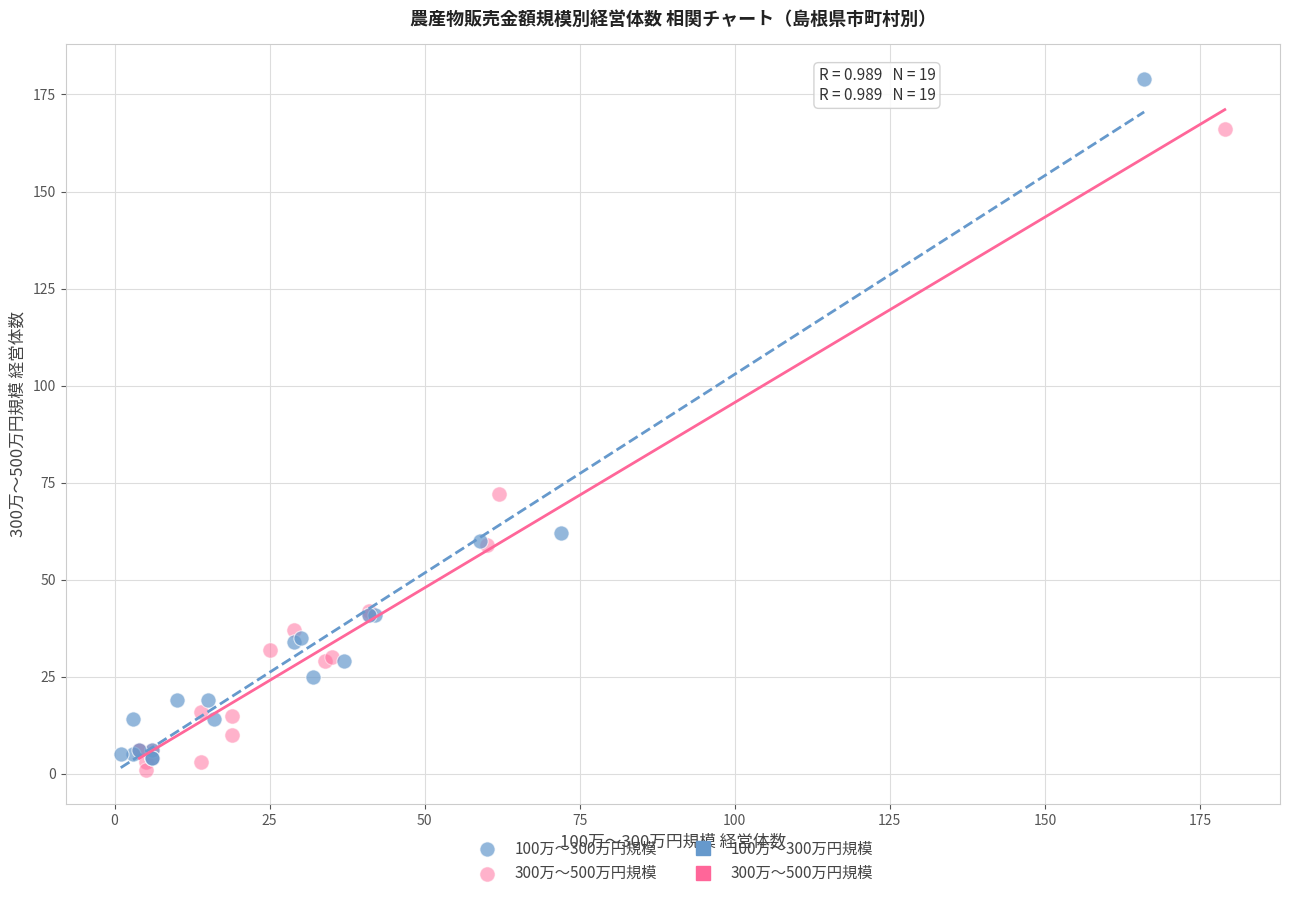

Which series reaches the maximum Y coordinate?

100万～300万円規模